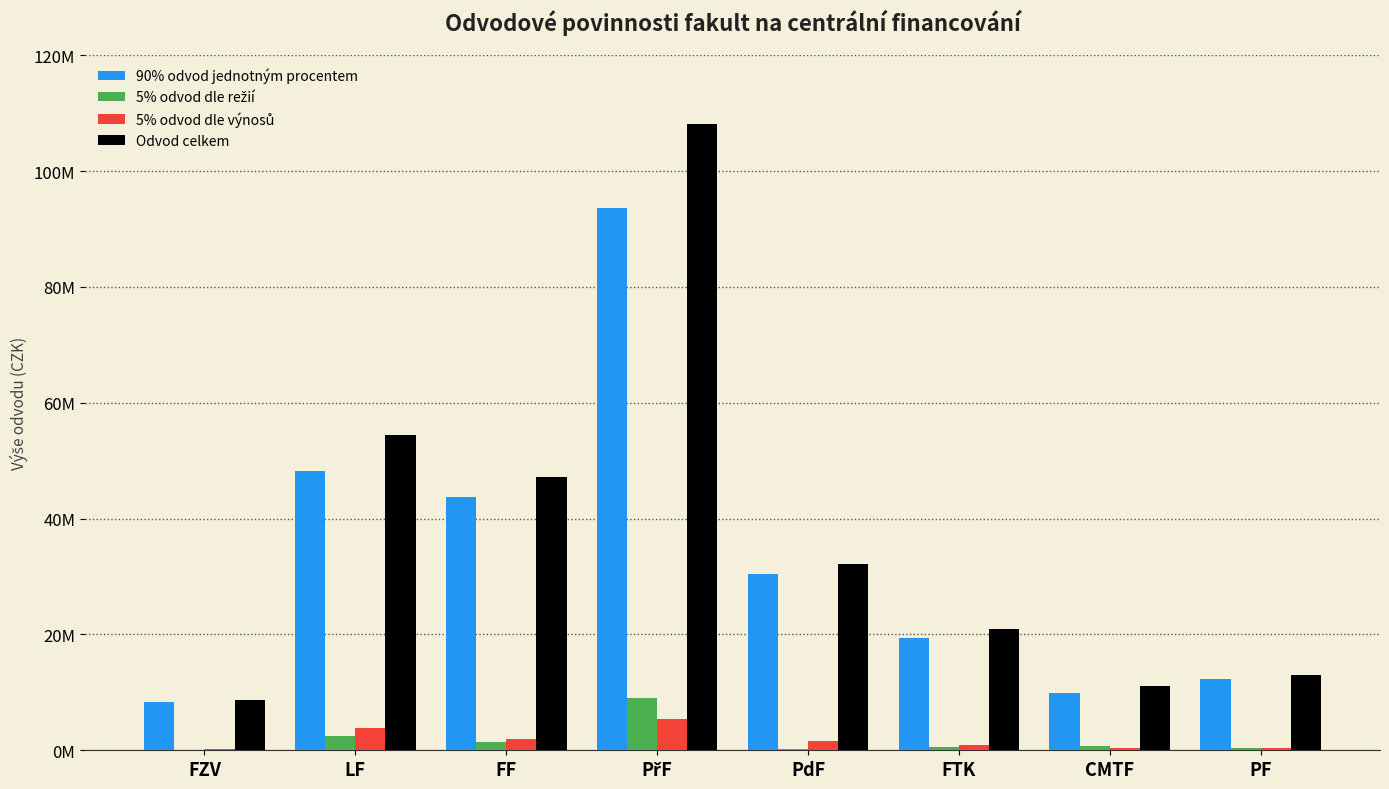

At how many categories does at least one series exceed 92321751?

1